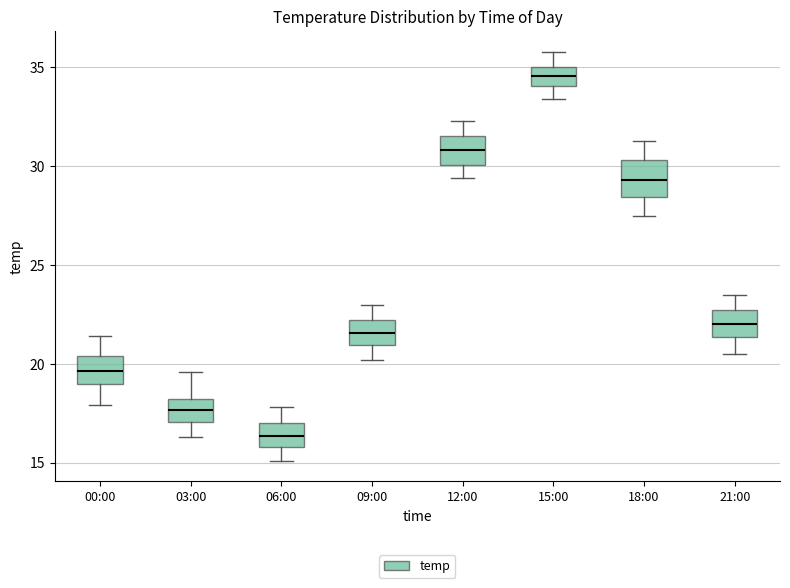

Which box's median line is the lowest?

06:00